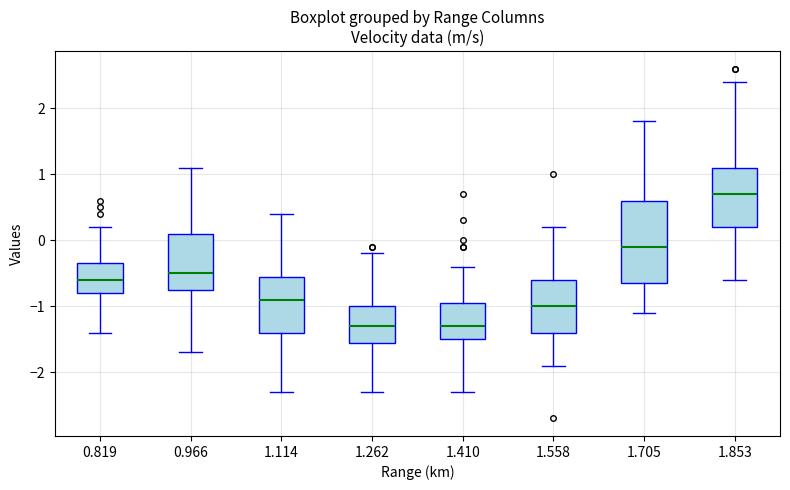

Which box is the tallest, from its lower edge to its upper edge?

1.705